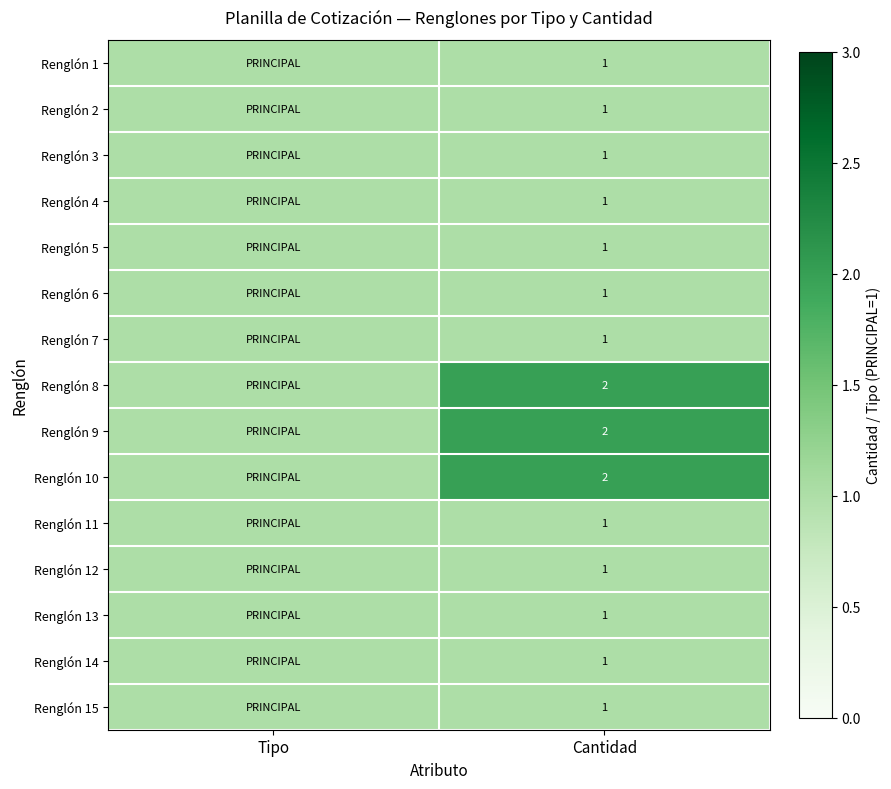

True or false: Renglón 4 has a value of 0 at Cantidad.

False